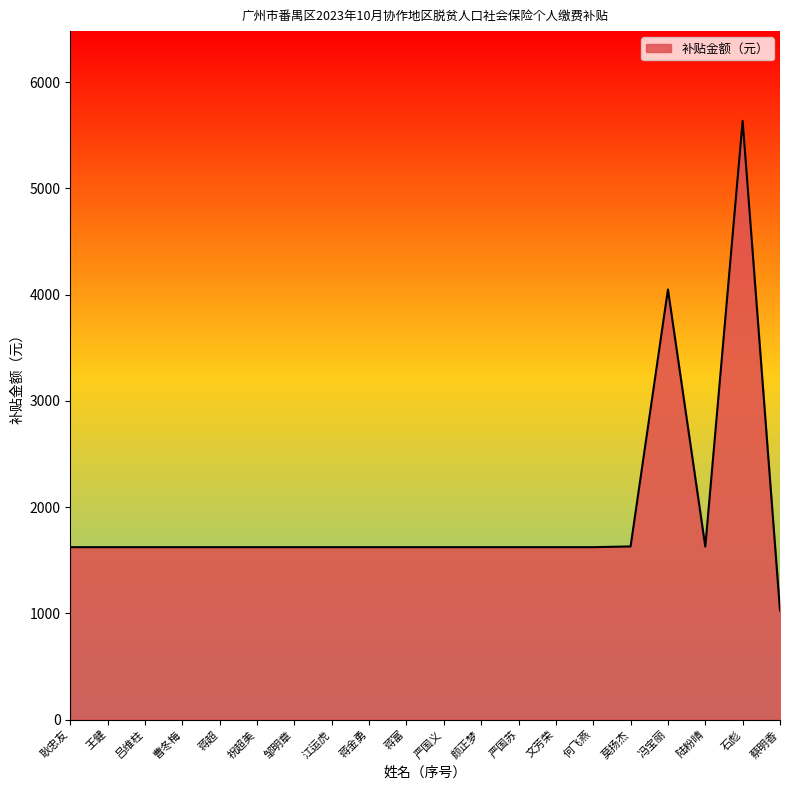

What is the change in value from 颜正梦 to 陆粉晴?

+5.4